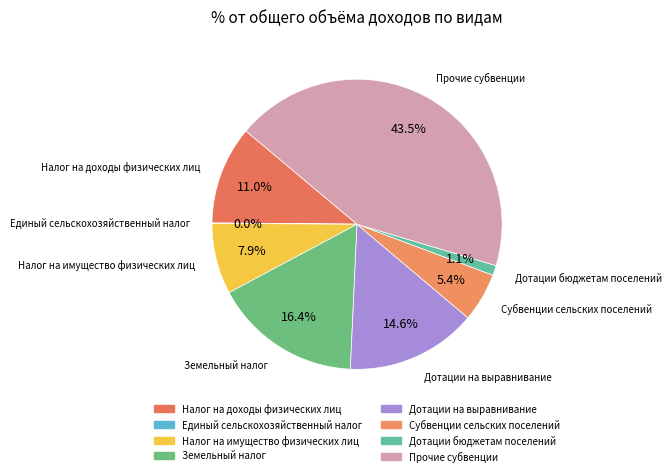

Is the sum of Налог на имущество физических лиц and Земельный налог greater than half?

No